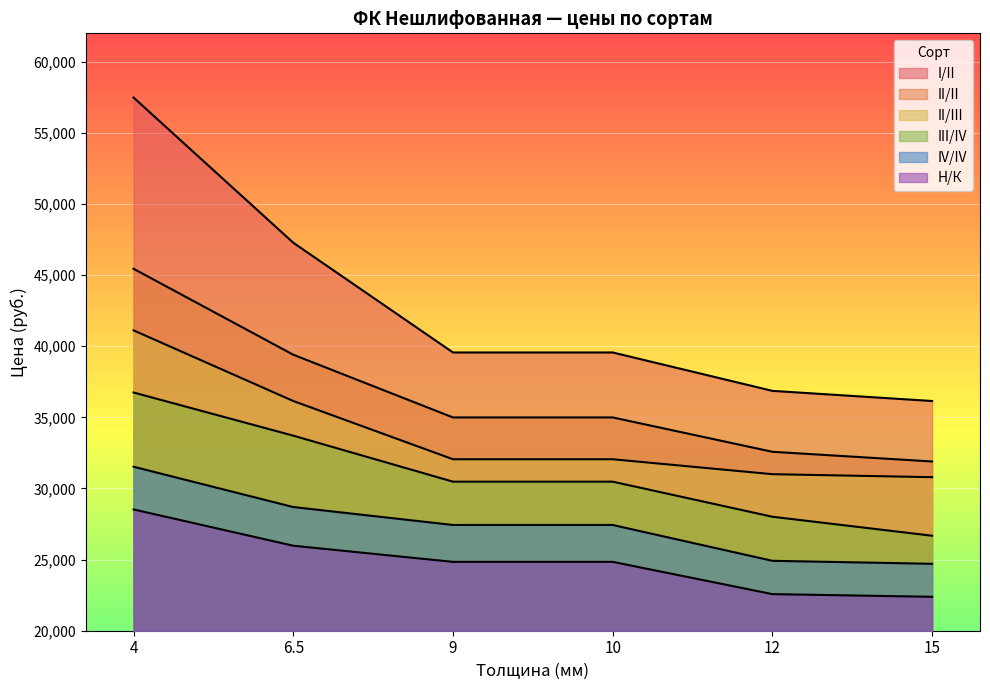

What is the difference between the maximum and minimum values in the III/IV series?

10070